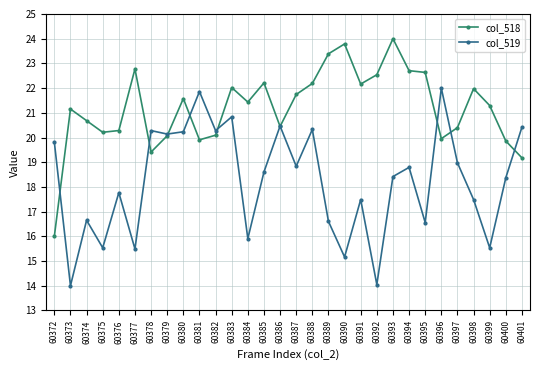

The col_519 series shows 10.7 at 60401. True or false?

False